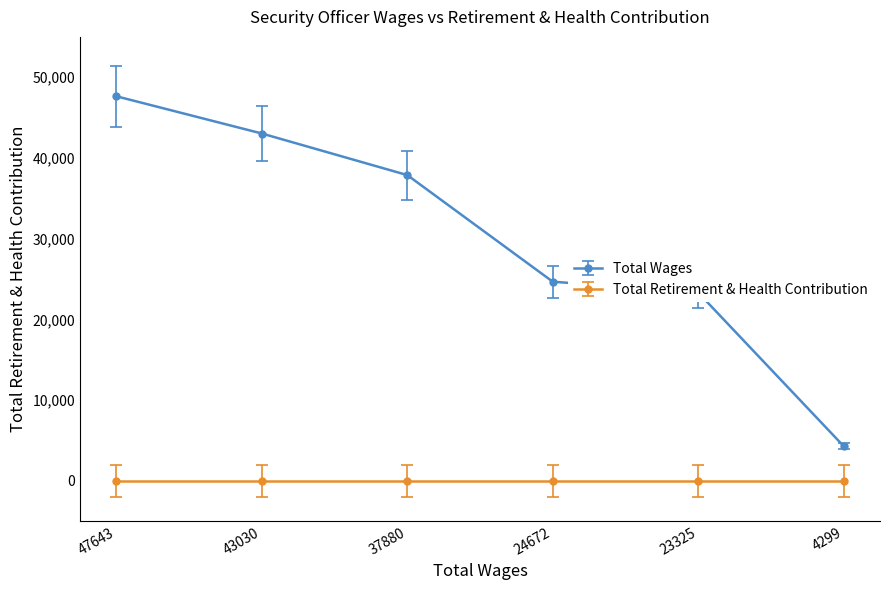

What is the minimum value shown in the chart?

0